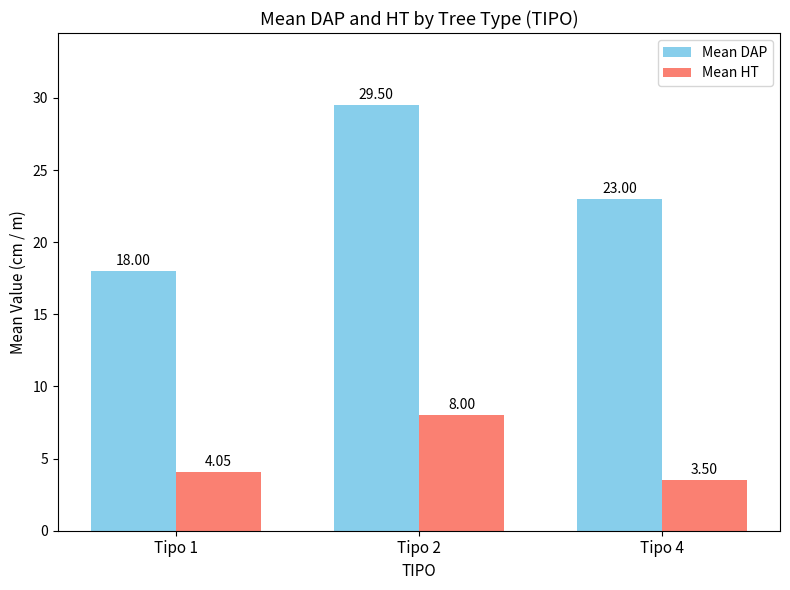

How many categories are shown in the chart?

3